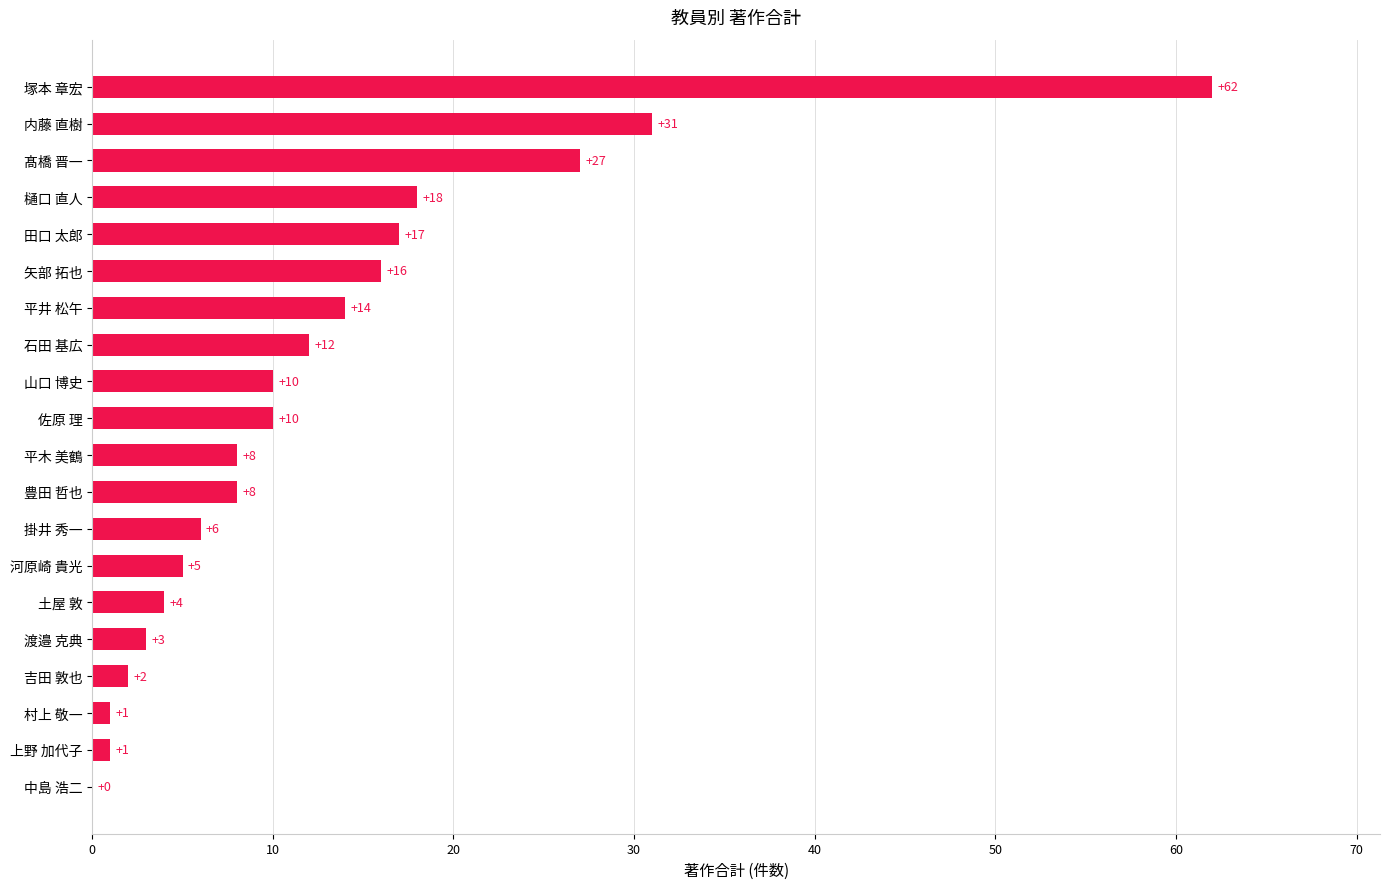

Reading bottom to top, what are all the values shown in this chart?

中島 浩二=0	上野 加代子=1	村上 敬一=1	吉田 敦也=2	渡邉 克典=3	土屋 敦=4	河原崎 貴光=5	掛井 秀一=6	豊田 哲也=8	平木 美鶴=8	佐原 理=10	山口 博史=10	石田 基広=12	平井 松午=14	矢部 拓也=16	田口 太郎=17	樋口 直人=18	髙橋 晋一=27	内藤 直樹=31	塚本 章宏=62